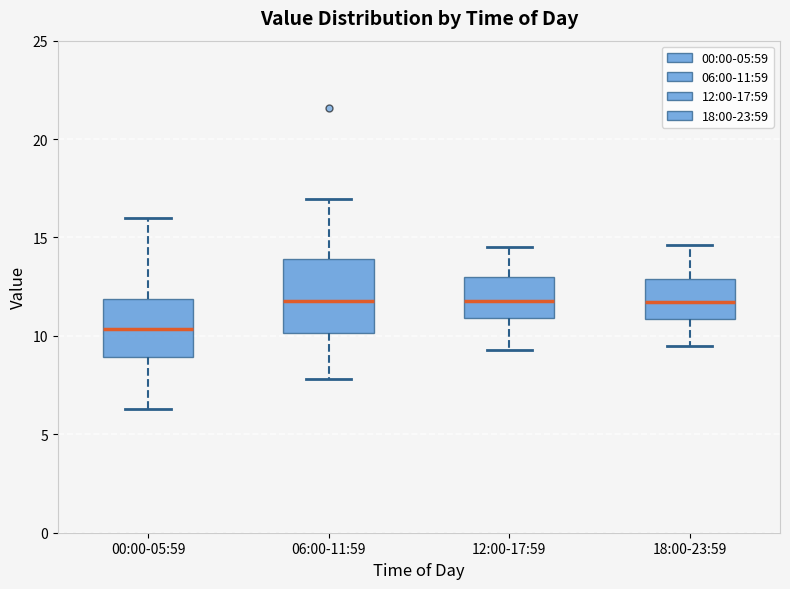

Where does the median line of the box for 18:00-23:59 sit on the y-axis? The values are not printed on the chart, so give them approximately, as read against the axis.

11.5